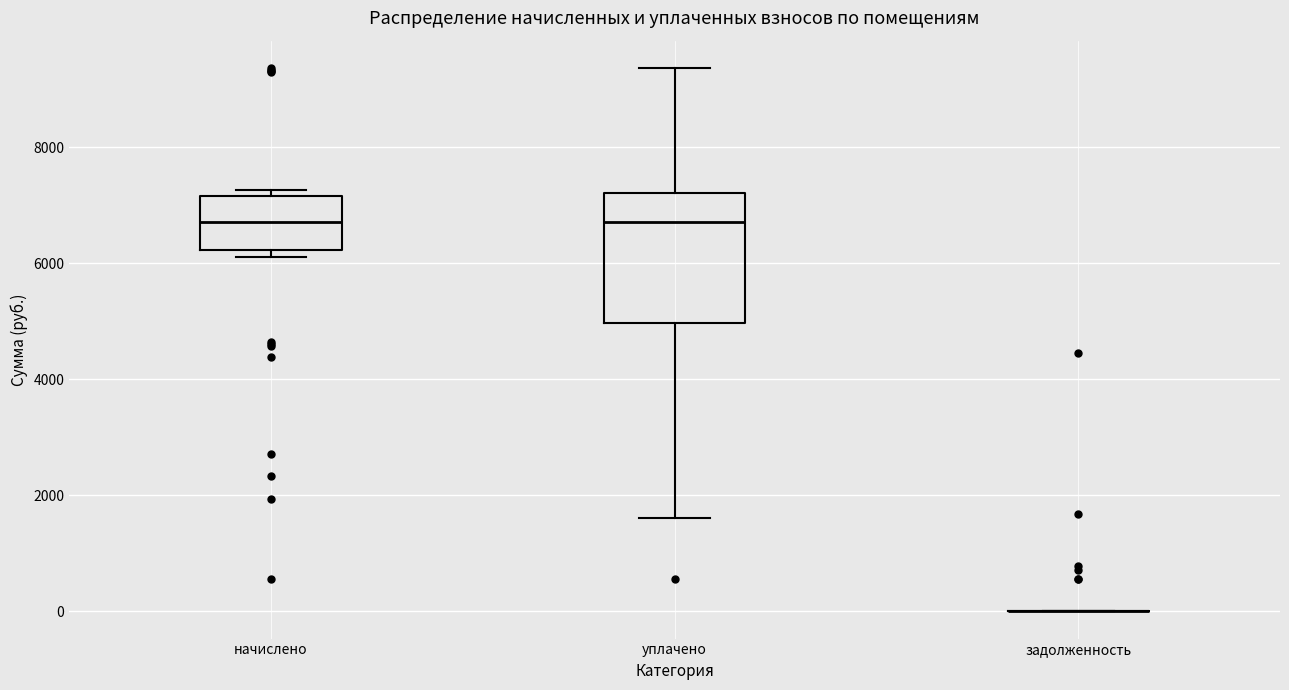

Which box is the tallest, from its lower edge to its upper edge?

уплачено